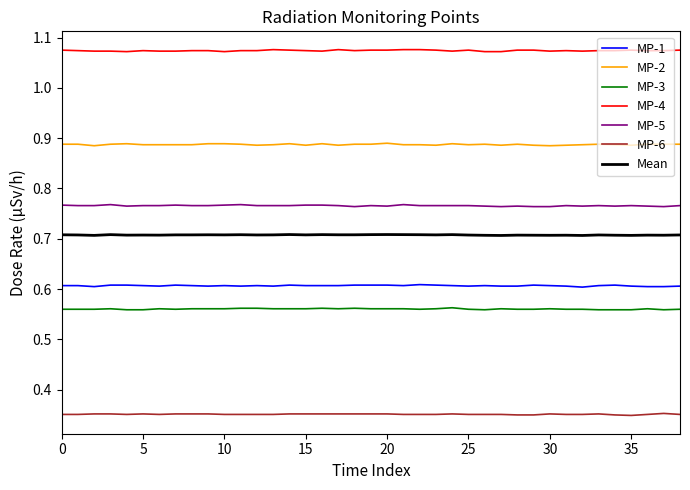

Rank the series by their maximum value, from highest to lowest.

MP-4, MP-2, MP-5, Mean, MP-1, MP-3, MP-6